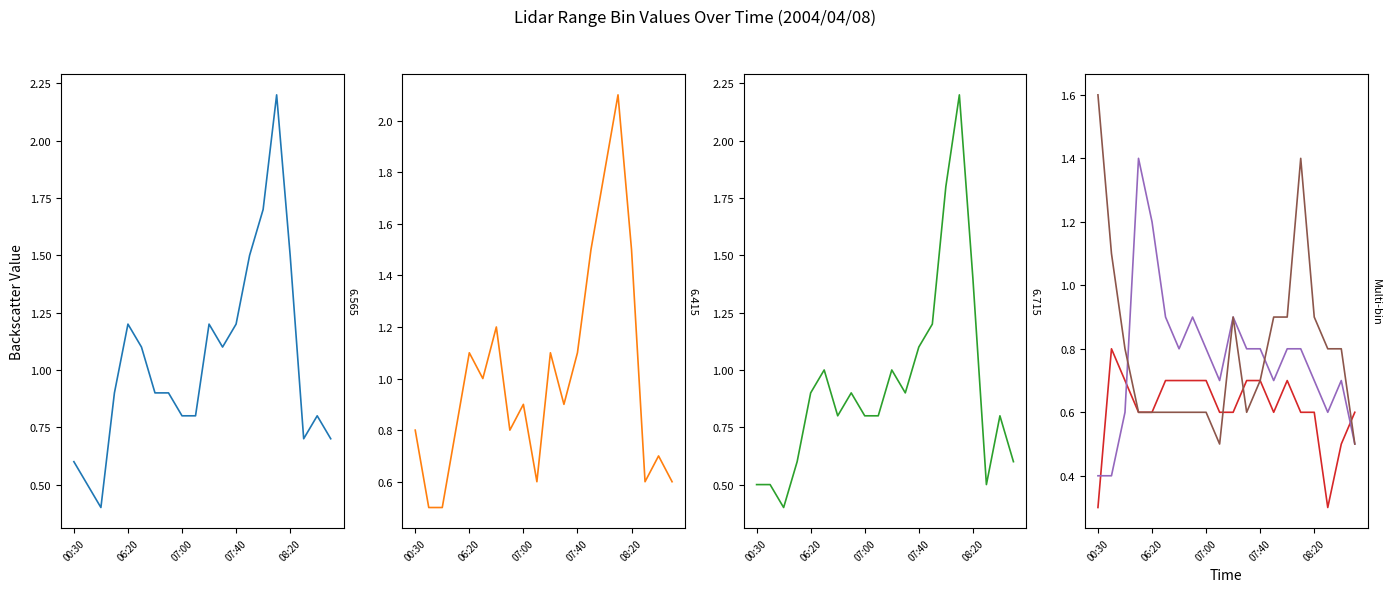

What is the smallest value displayed?

0.3